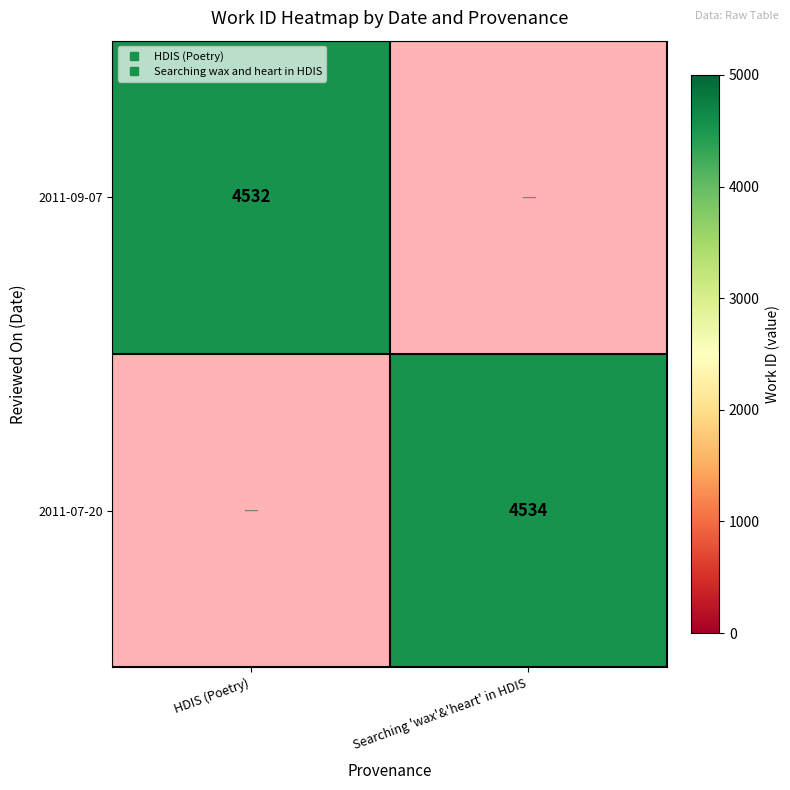

Is the value of 2011-09-07 at Searching 'wax'&'heart' in HDIS greater than the value of 2011-07-20 at Searching 'wax'&'heart' in HDIS?

No